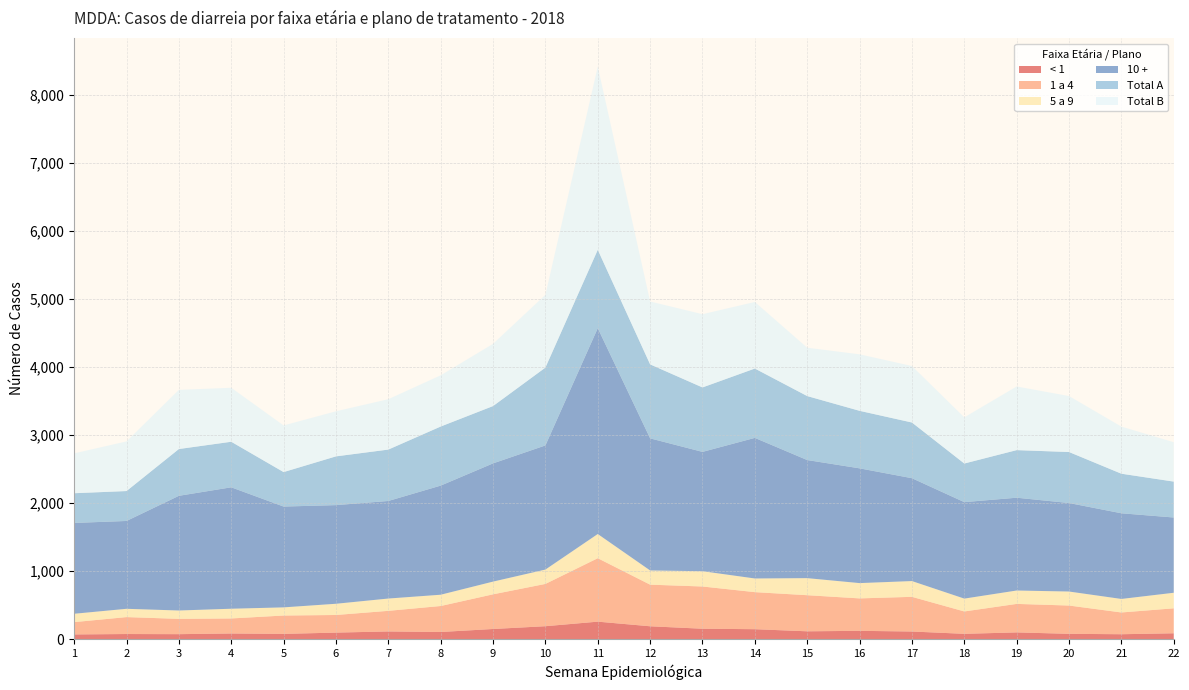

Reading left to right, what are all the values shown in this chart?

< 1: 70	76	74	84	78	97	114	106	150	191	258	190	154	147	116	123	113	79	100	79	73	87
1 a 4: 181	249	225	221	270	259	303	382	510	622	933	612	621	545	531	477	510	329	419	416	320	367
5 a 9: 123	122	123	143	120	165	181	166	187	211	356	209	225	201	251	225	232	189	197	206	199	229
10 +: 1336	1292	1687	1786	1483	1451	1435	1605	1739	1826	3028	1943	1755	2068	1737	1688	1513	1419	1365	1302	1260	1107
Total A: 437	440	688	670	507	717	756	869	843	1145	1152	1088	948	1020	941	846	819	568	700	750	582	528
Total B: 586	730	870	794	686	663	741	753	915	1070	2695	925	1077	979	711	831	831	679	936	823	693	579